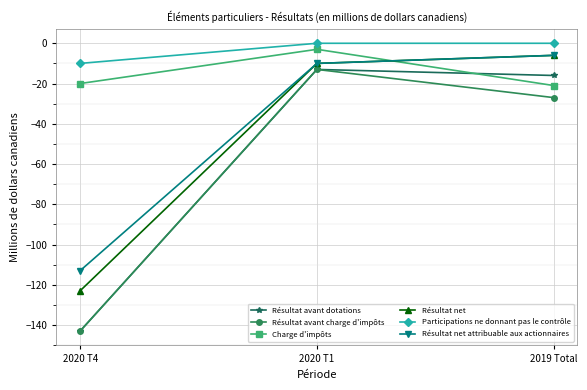

Reading right to left, extract all data points from this chart.

Résultat avant dotations: 2019 Total=-16	2020 T1=-13	2020 T4=-143
Résultat avant charge d'impôts: 2019 Total=-27	2020 T1=-13	2020 T4=-143
Charge d'impôts: 2019 Total=-21	2020 T1=-3	2020 T4=-20
Résultat net: 2019 Total=-6	2020 T1=-10	2020 T4=-123
Participations ne donnant pas le contrôle: 2019 Total=0	2020 T1=0	2020 T4=-10
Résultat net attribuable aux actionnaires: 2019 Total=-6	2020 T1=-10	2020 T4=-113